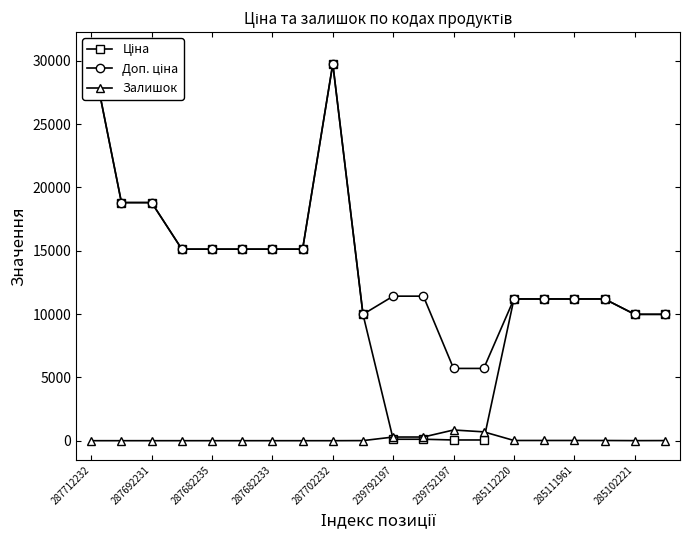

True or false: Залишок has more than 0 points higher than both neighbors.

True